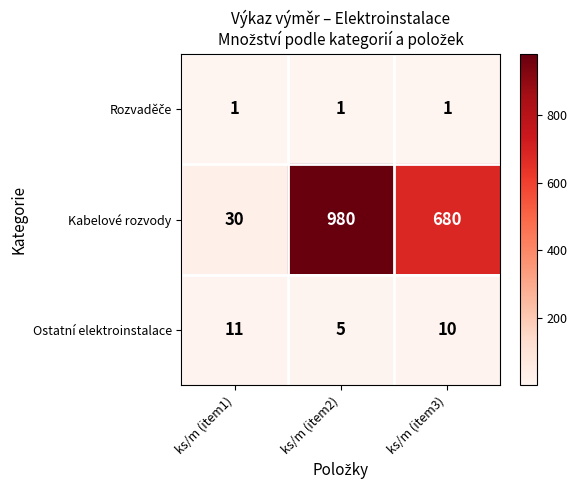

What is the sum of all Ostatní elektroinstalace values?

26